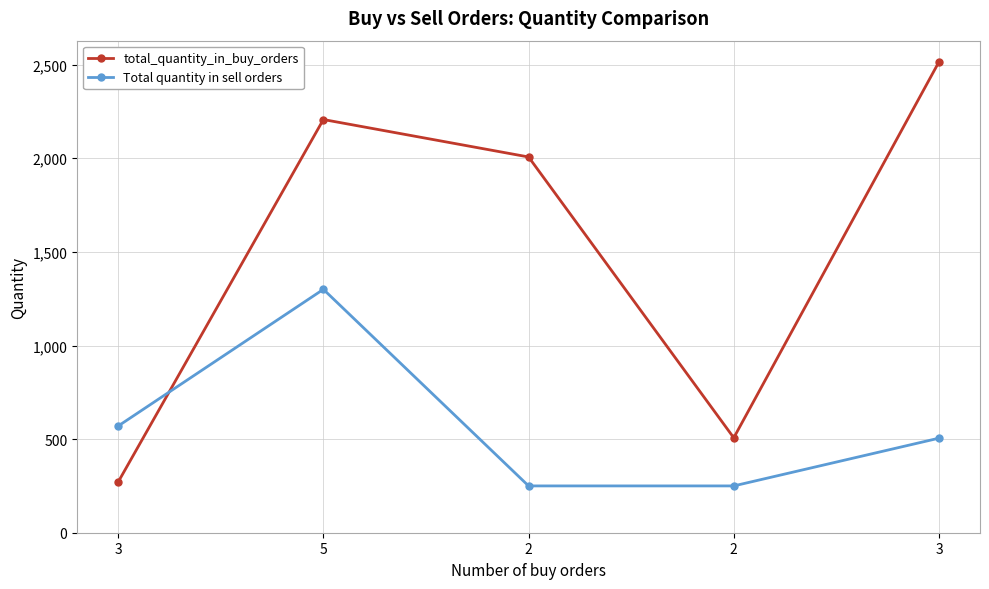

What is the difference between the Total quantity in sell orders values at 3 and 5?

730